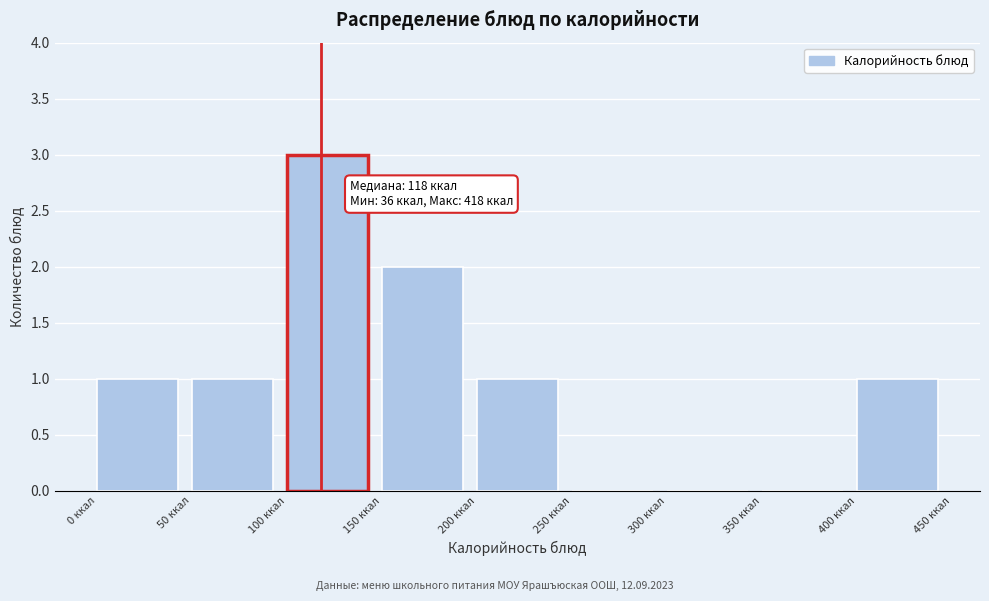

Over which range of the x-axis is the bar tallest?

100 to 150